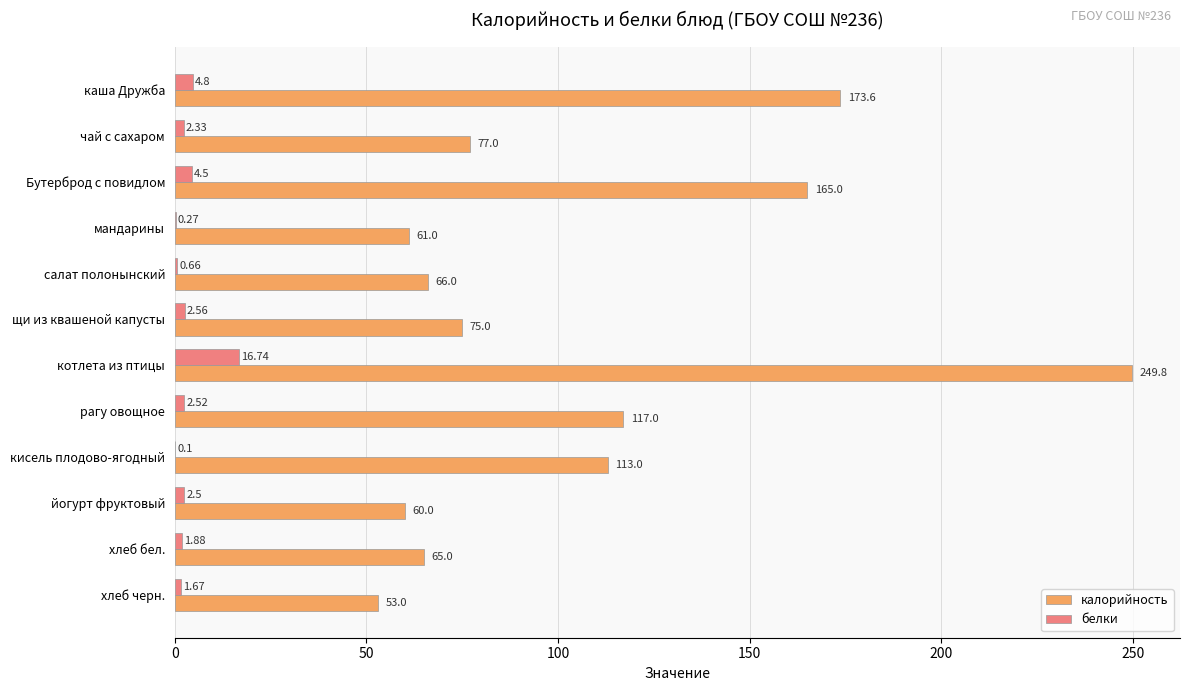

Between каша Дружба and чай с сахаром, which series saw the biggest shift?

калорийность